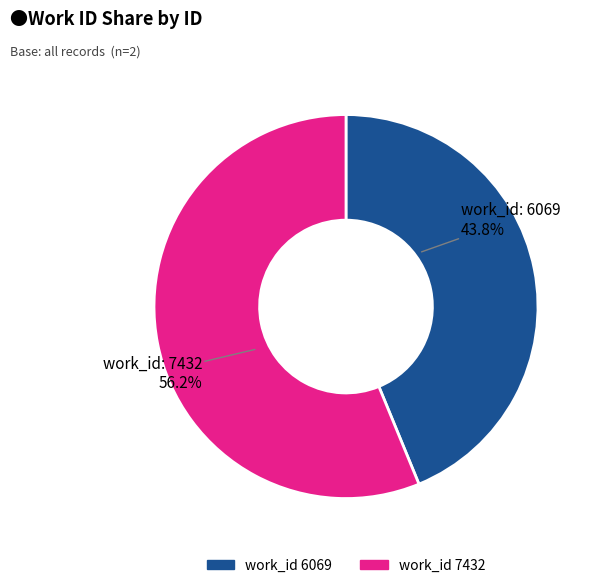

Does any single category account for the majority?

Yes